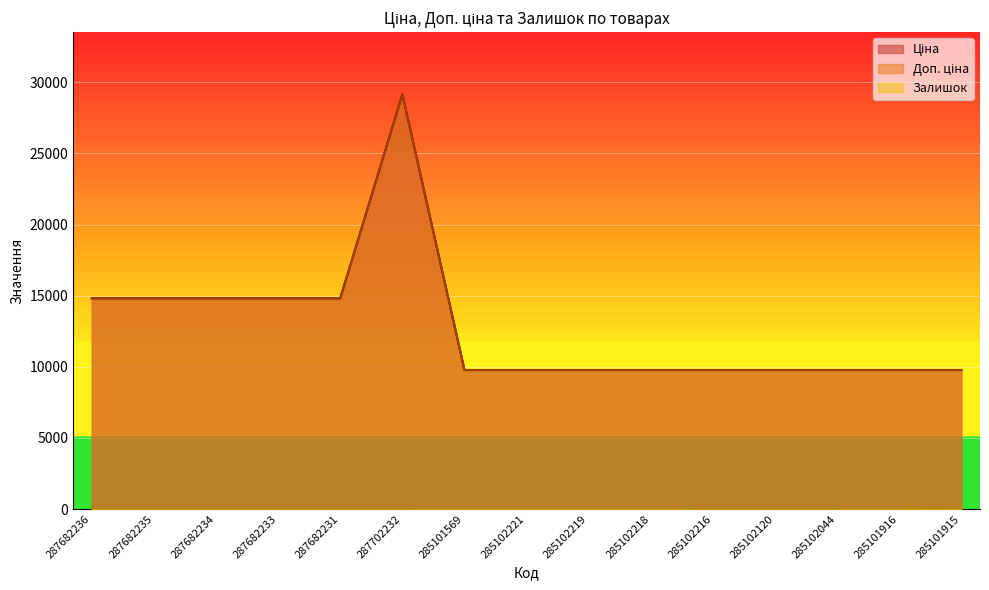

What is the label of the 4th point from the right?

285102120